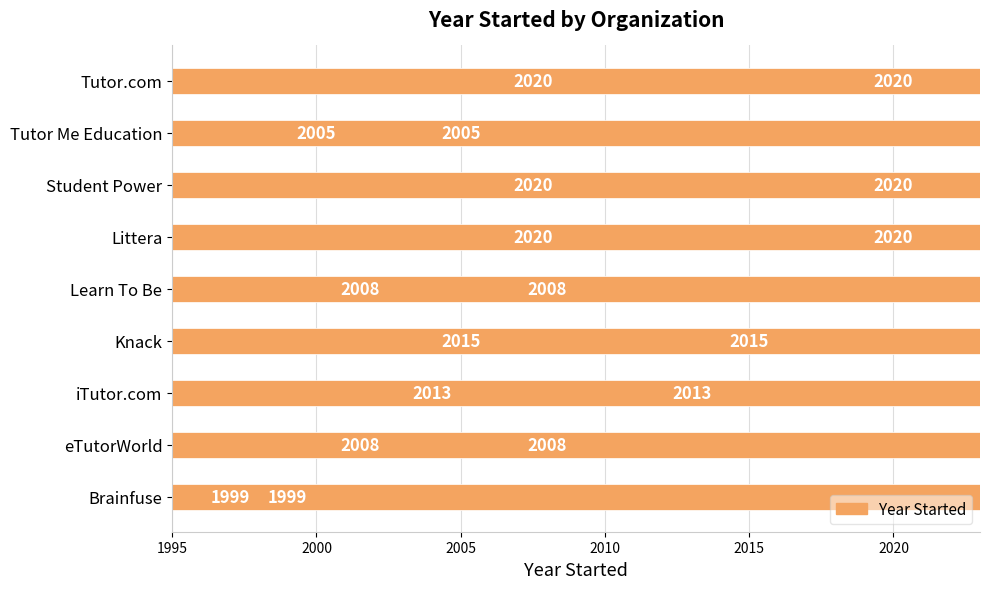

Does the chart contain stacked bars?

No